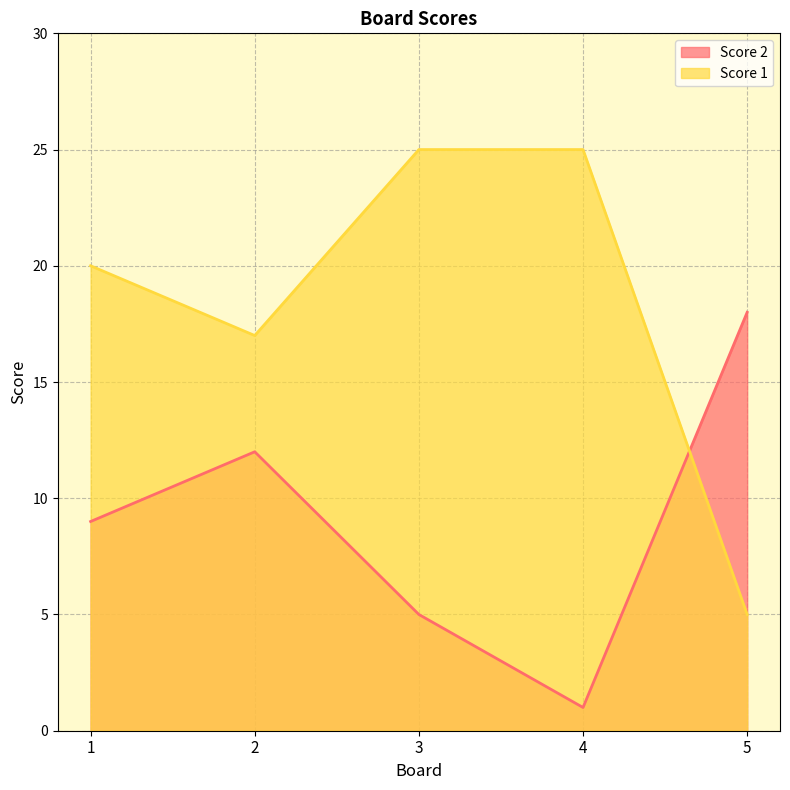

The Score 1 series shows 25 at 3. True or false?

True